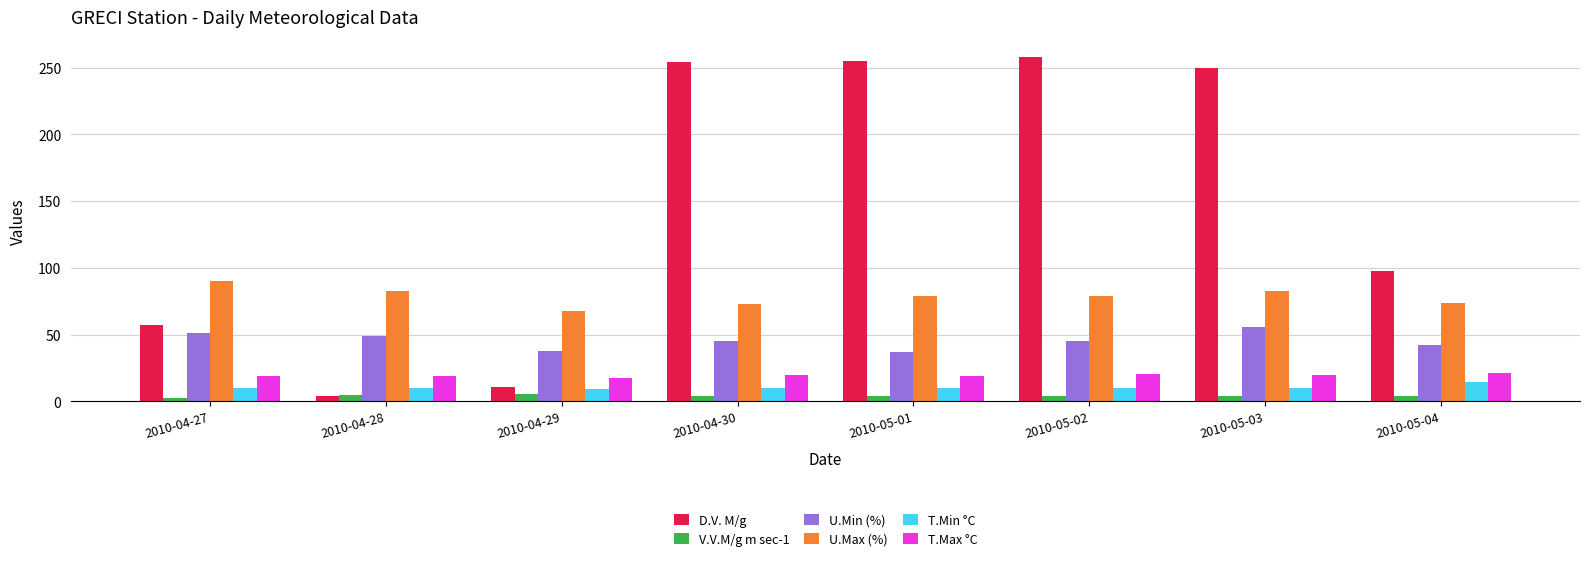

What is the sum of all D.V. M/g values?

1187.0